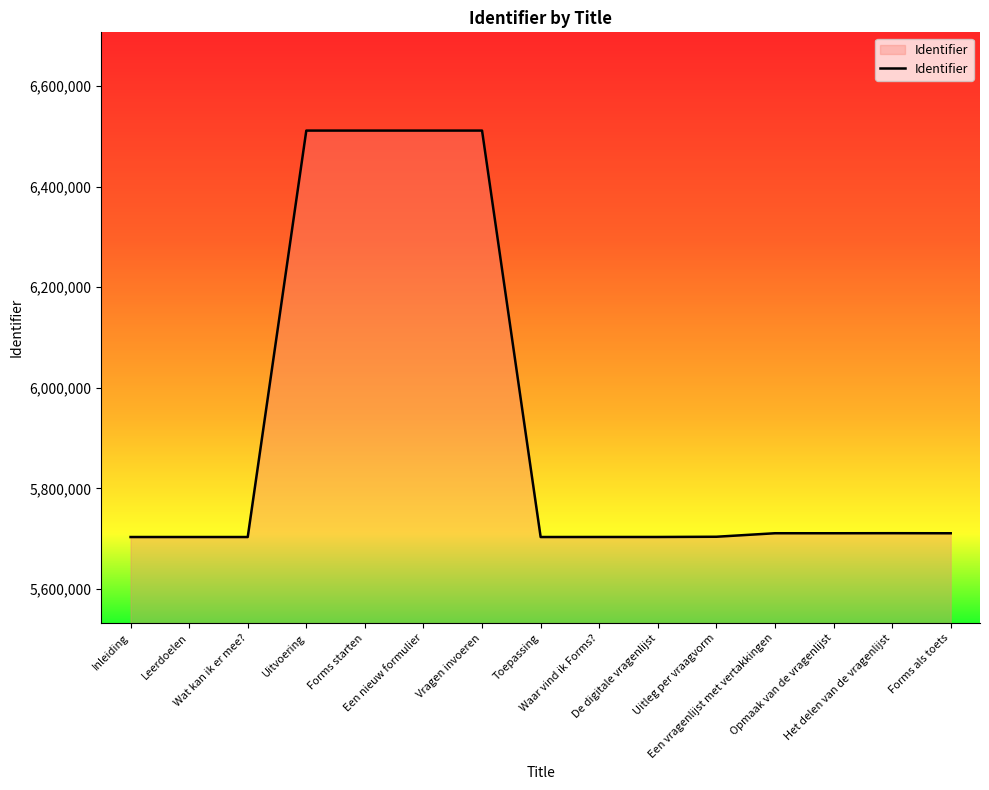

What is the difference between the maximum and minimum values?

808069